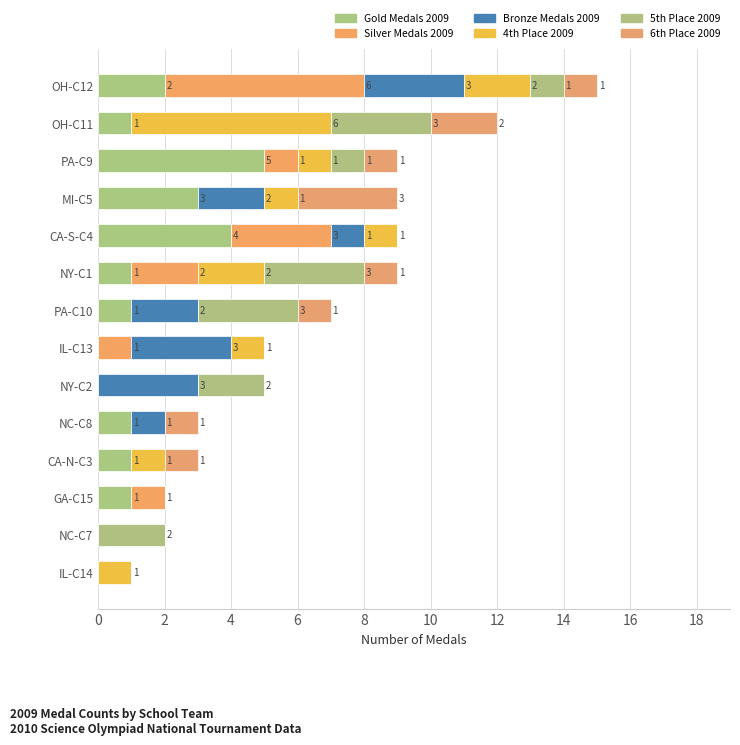

Count the number of data series in this chart.

6